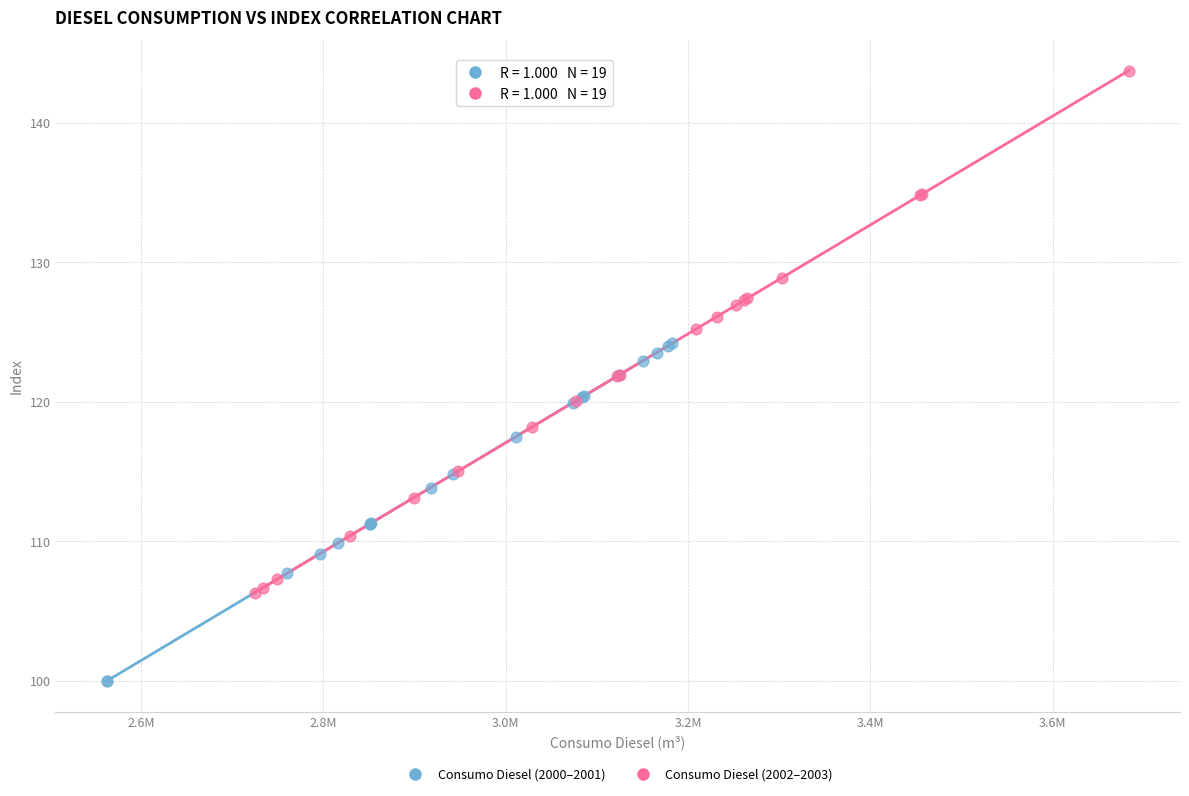

Which series has the largest Y range (max minus min)?

Consumo Diesel (2002–2003)